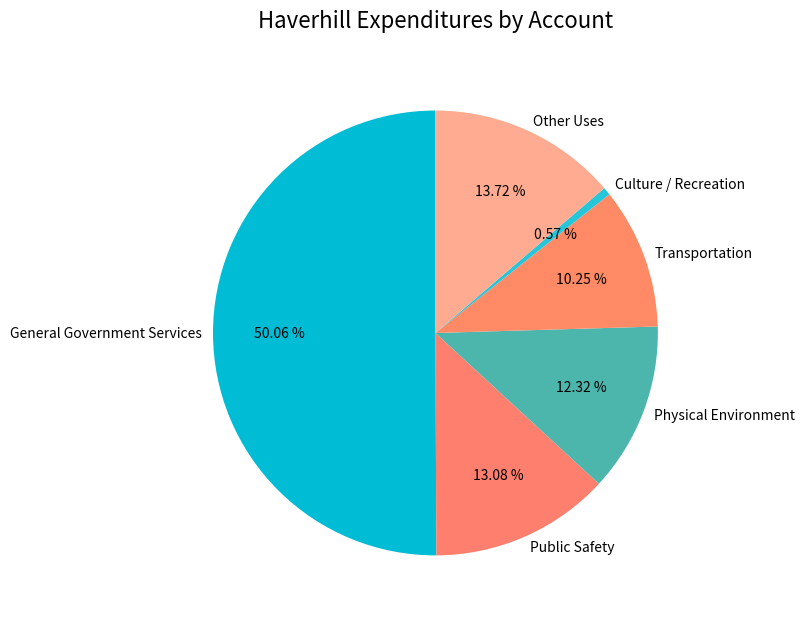

Between Transportation and General Government Services, which is larger?

General Government Services